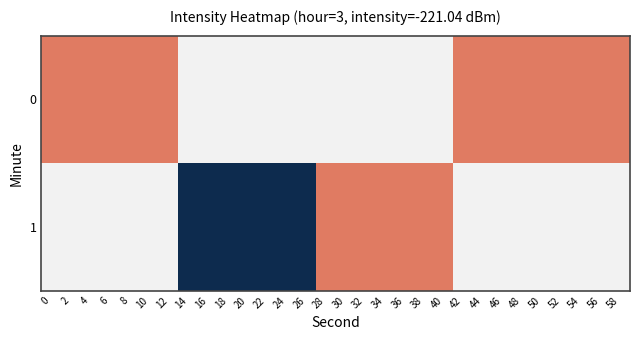

At which category is the sum across all series the highest?

14